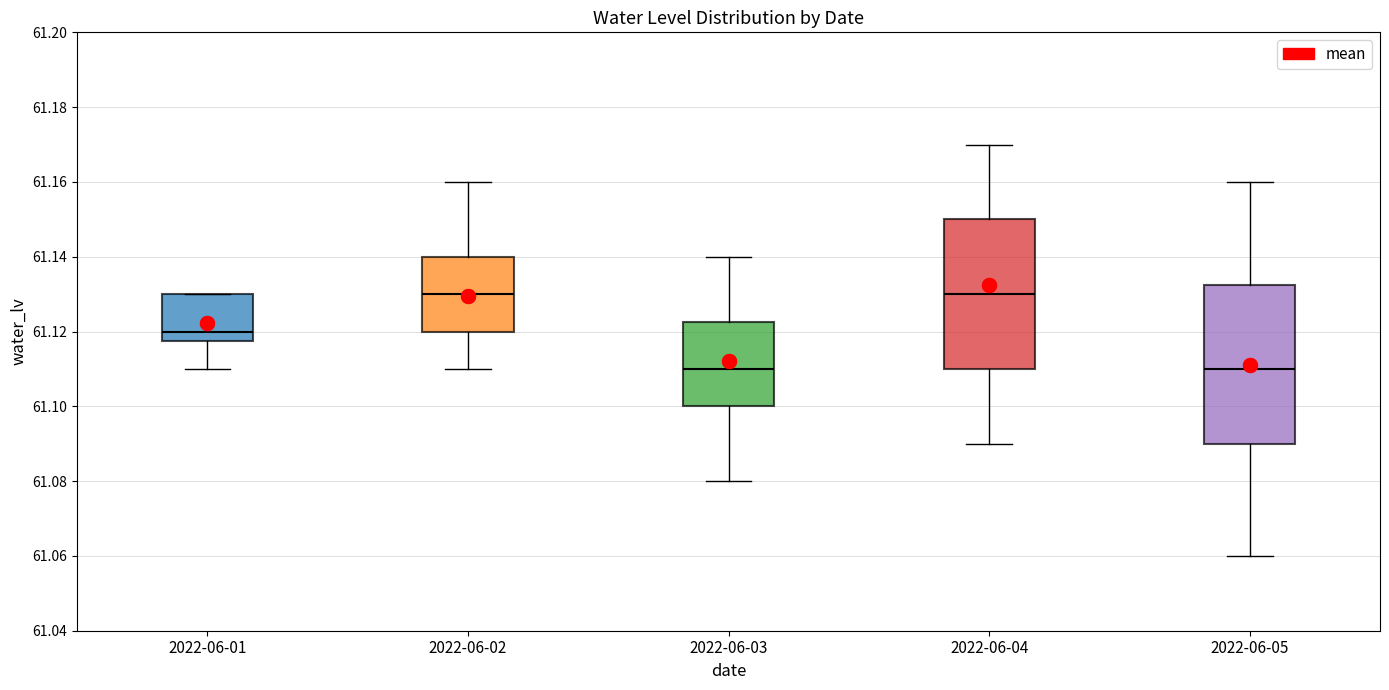

Comparing the boxes themselves (not the whiskers), which one is the tallest?

2022-06-05